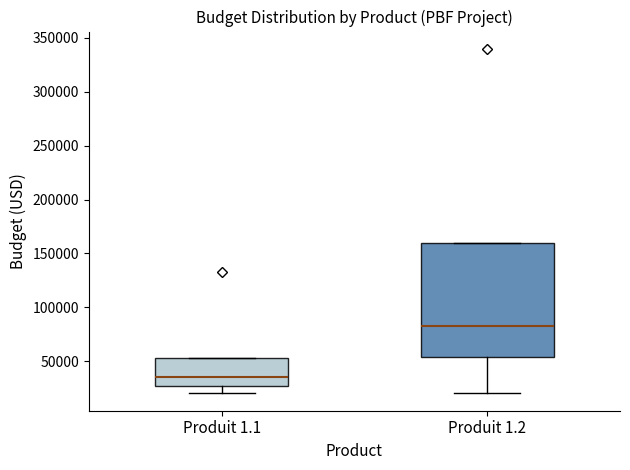

Where is the upper edge of the box for Produit 1.1 on the y-axis? The values are not printed on the chart, so give them approximately, as read against the axis.

55000